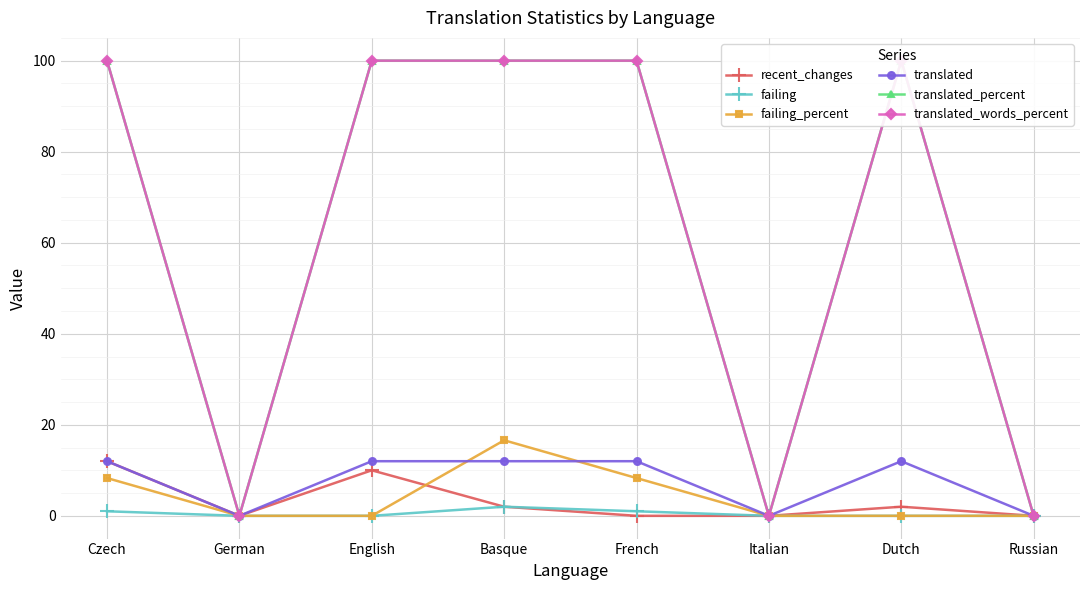

Reading right to left, extract all data points from this chart.

recent_changes: Russian=0.0	Dutch=2.0	Italian=0.0	French=0.0	Basque=2.0	English=10.0	German=0.0	Czech=12.0
failing: Russian=0.0	Dutch=0.0	Italian=0.0	French=1.0	Basque=2.0	English=0.0	German=0.0	Czech=1.0
failing_percent: Russian=0.0	Dutch=0.0	Italian=0.0	French=8.3	Basque=16.6	English=0.0	German=0.0	Czech=8.3
translated: Russian=0.0	Dutch=12.0	Italian=0.0	French=12.0	Basque=12.0	English=12.0	German=0.0	Czech=12.0
translated_percent: Russian=0.0	Dutch=100.0	Italian=0.0	French=100.0	Basque=100.0	English=100.0	German=0.0	Czech=100.0
translated_words_percent: Russian=0.0	Dutch=100.0	Italian=0.0	French=100.0	Basque=100.0	English=100.0	German=0.0	Czech=100.0